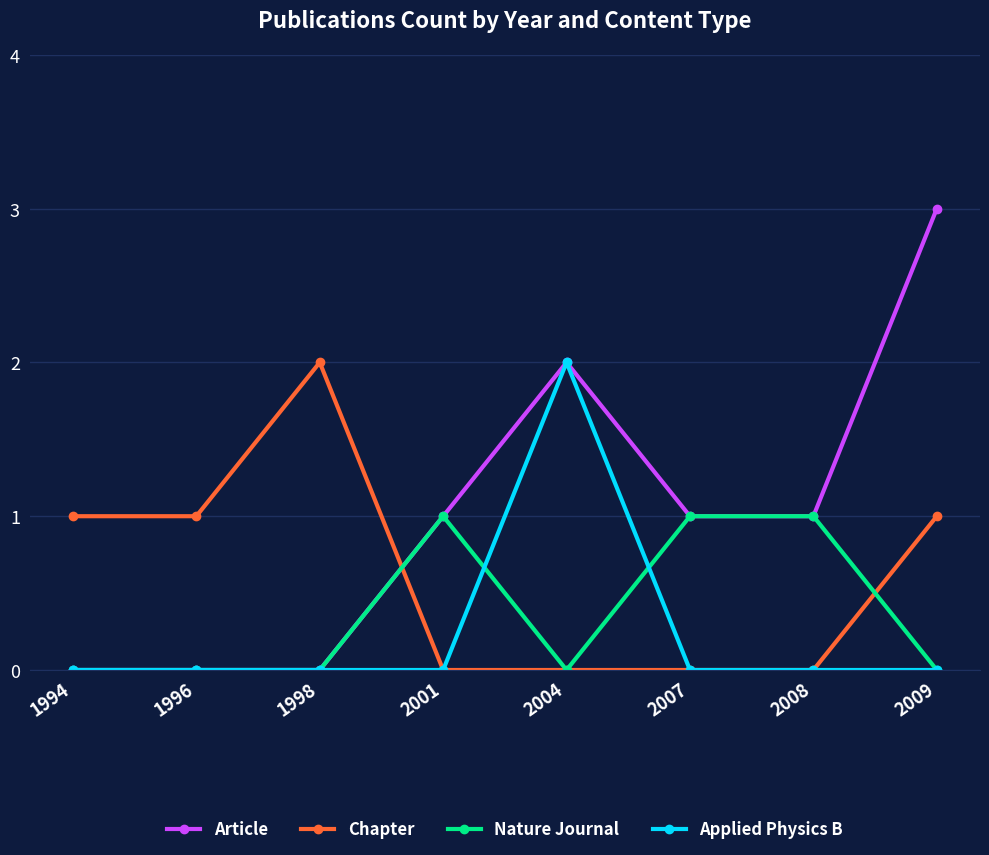

How many lines are shown in the chart?

4